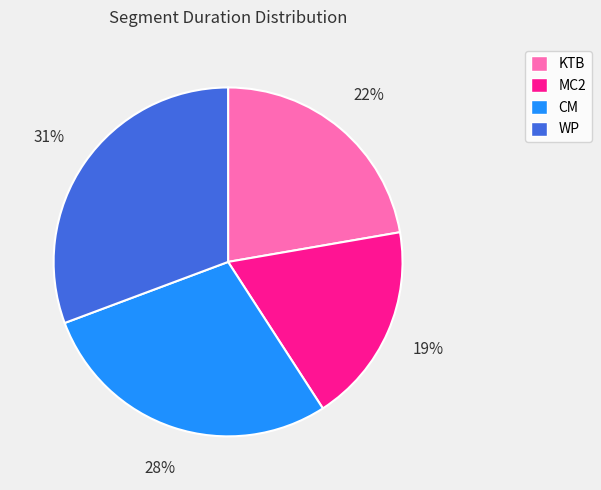

The MC2 slice represents 19% of the pie. True or false?

True